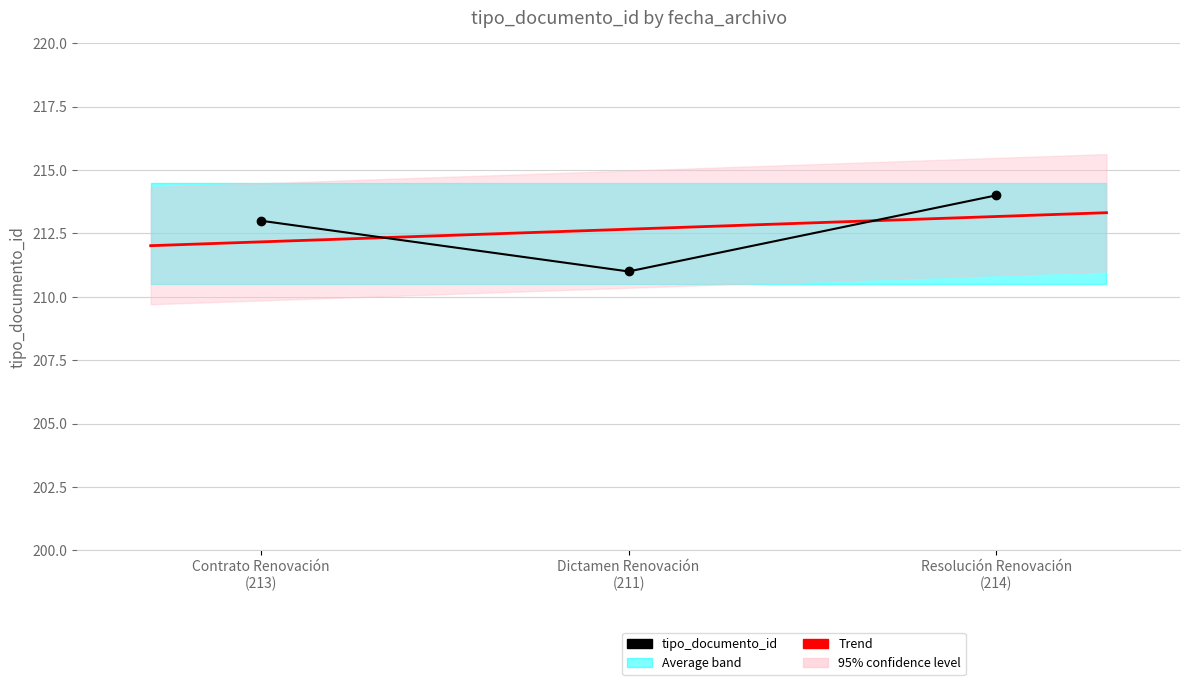

How many values are between 211 and 214?

3